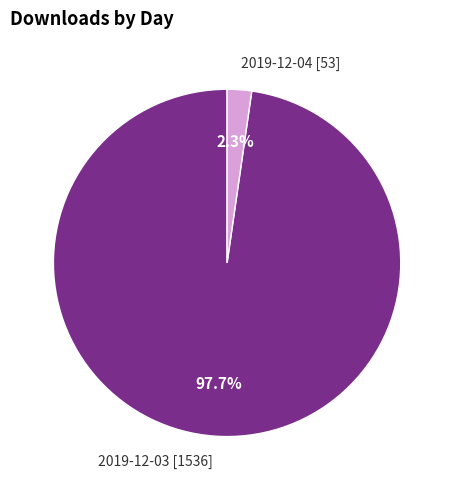

How many slices are in this pie chart?

2